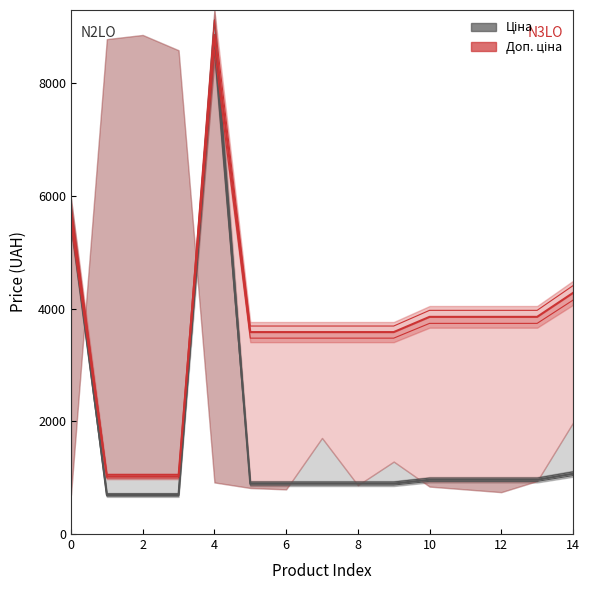

True or false: Доп. ціна (N3LO) has a value of 3854.0 at 13.

True